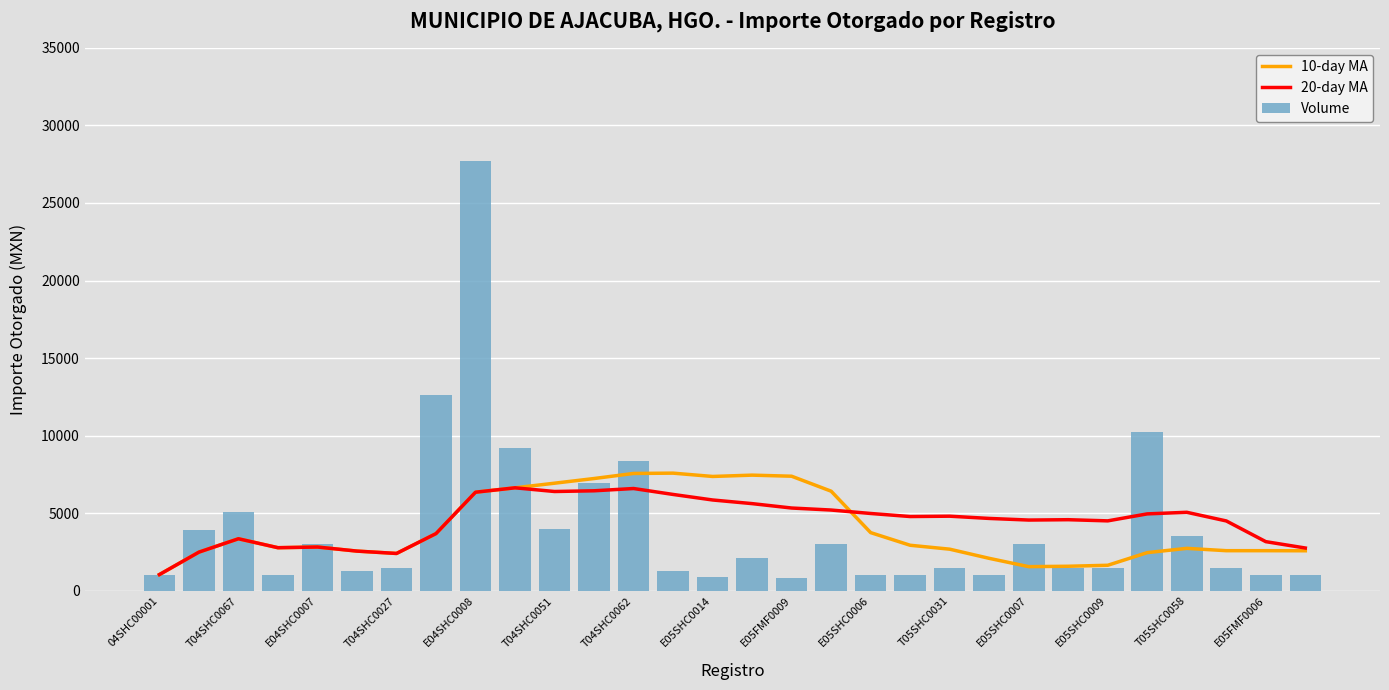

At which label does Volume reach its peak?

E04SHC0008